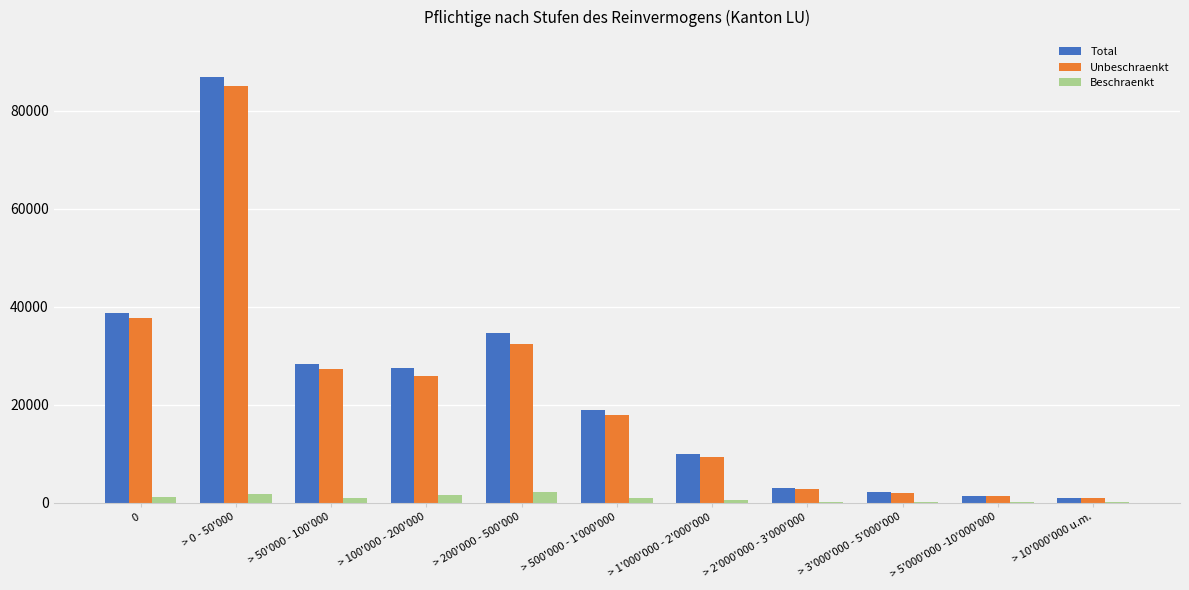

Read the Beschraenkt value at > 0 - 50'000, to the nearest 10.

1790